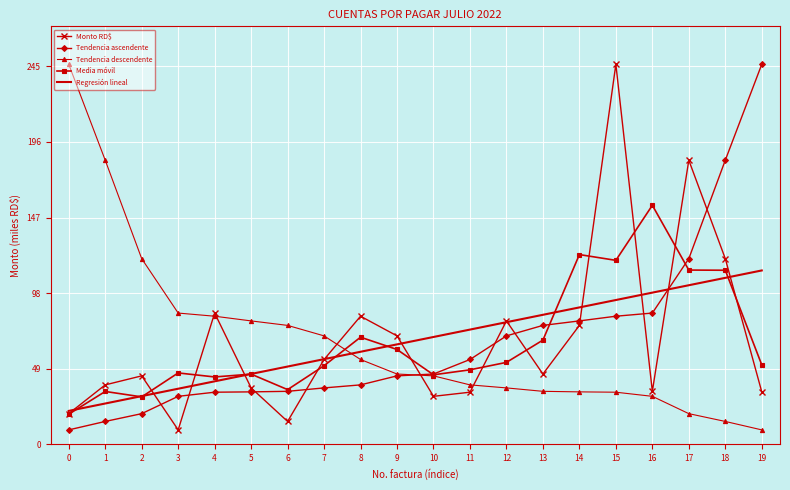

Which series changed the most between 13 and 16?

Media móvil